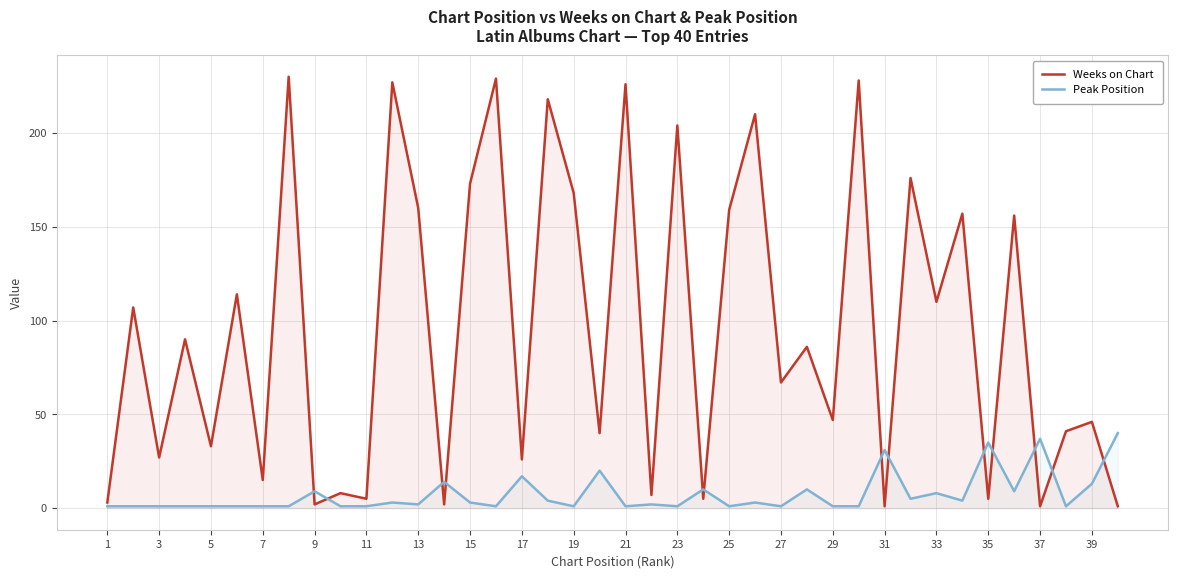

Which series has the largest total across all categories?

Weeks on Chart